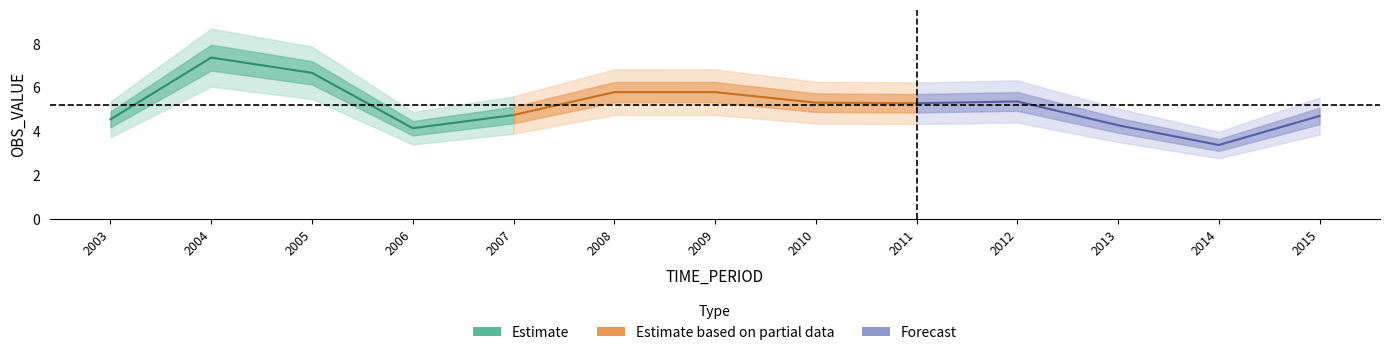

What is the sum of the Estimate values at 2004 and 2005?

14.0